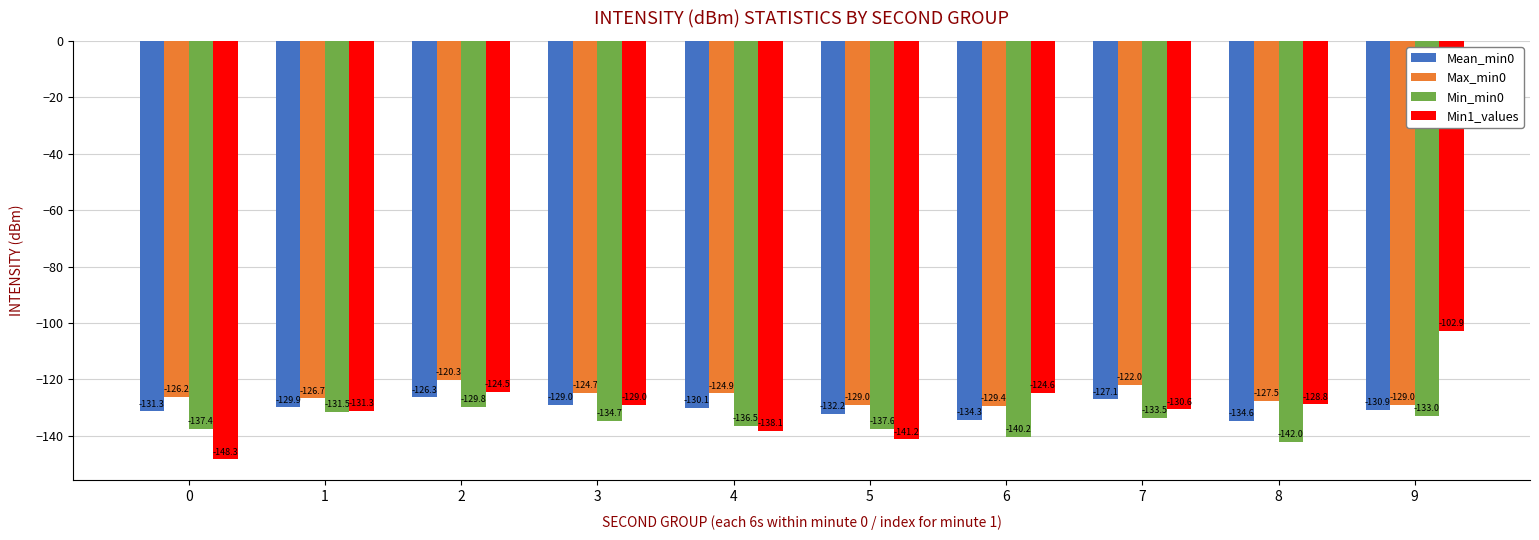

How many groups of bars are there?

10